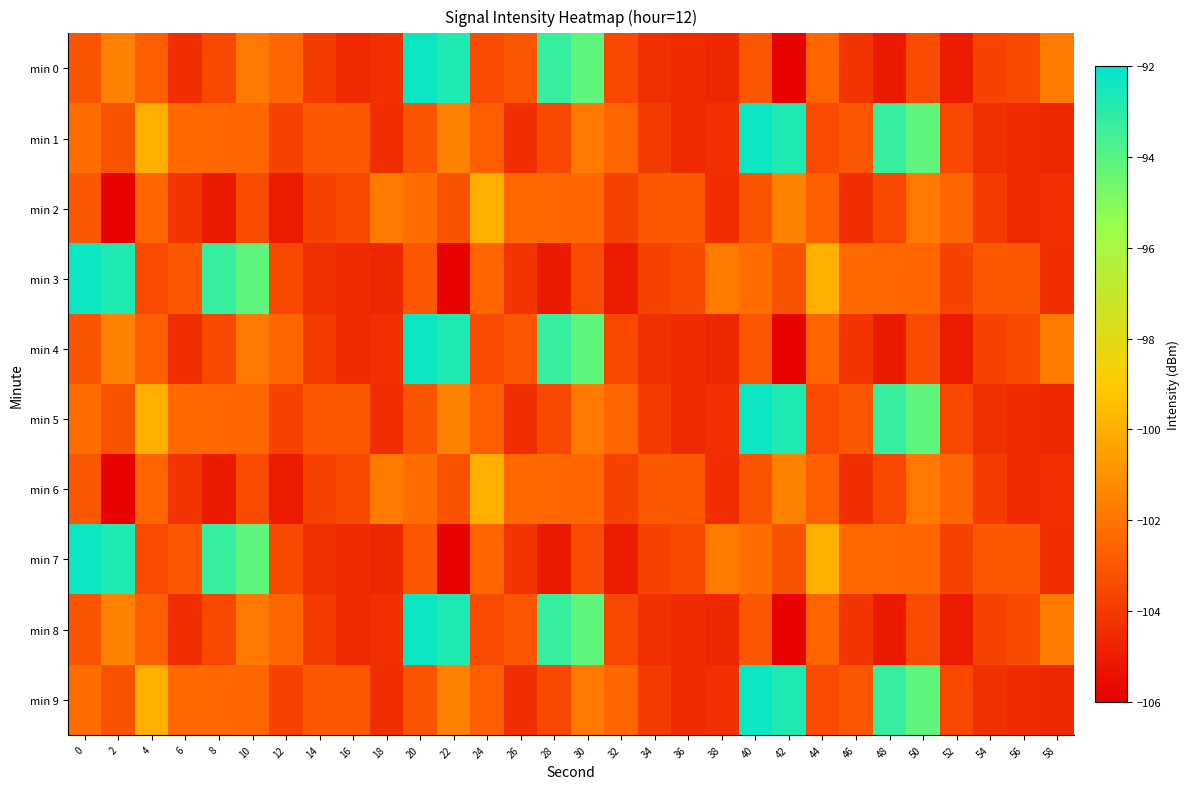

At which category is the sum across all series the highest?

40